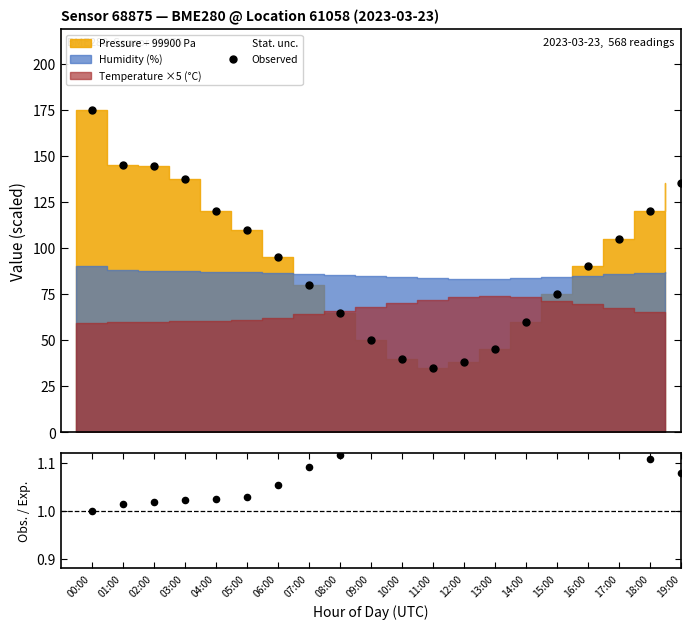

At which category is the sum across all series the highest?

00:00